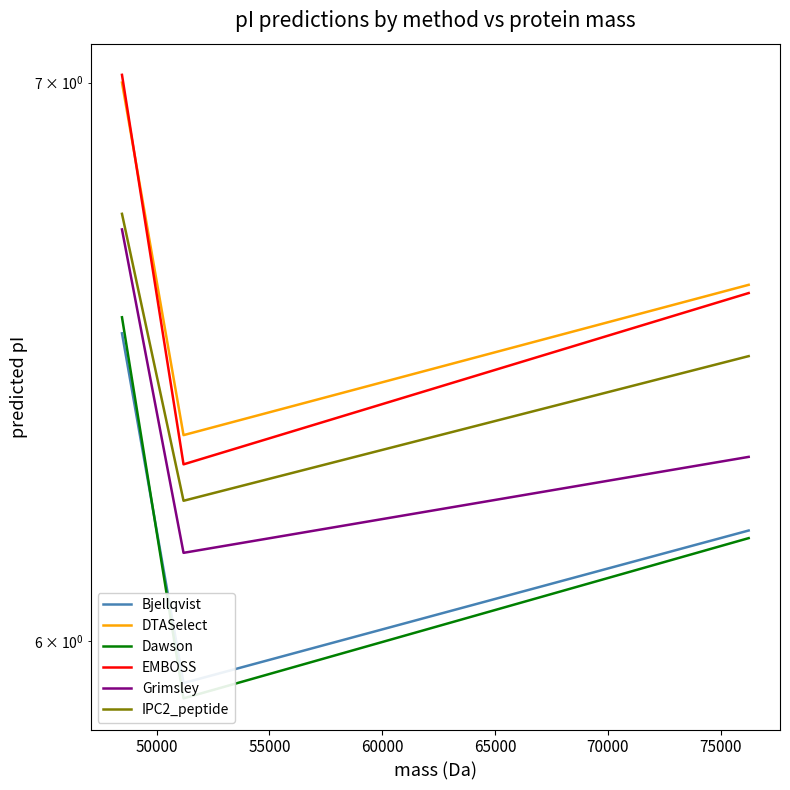

Is it true that Bjellqvist equals 2.0 at 45000?

False